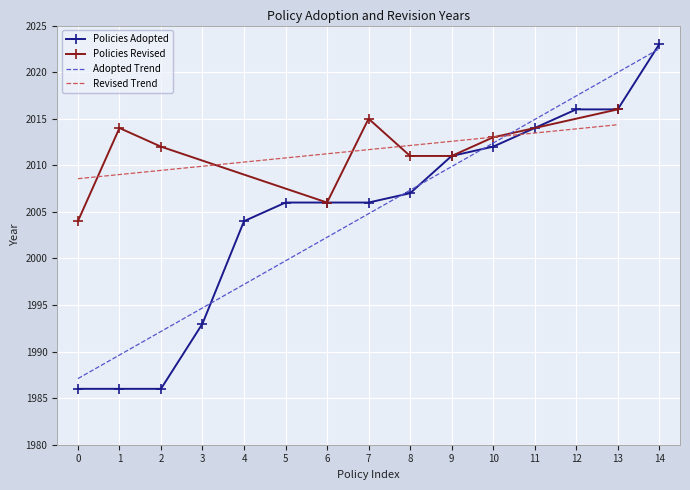

True or false: Policies Adopted has a value of 471.9 at 4.

False